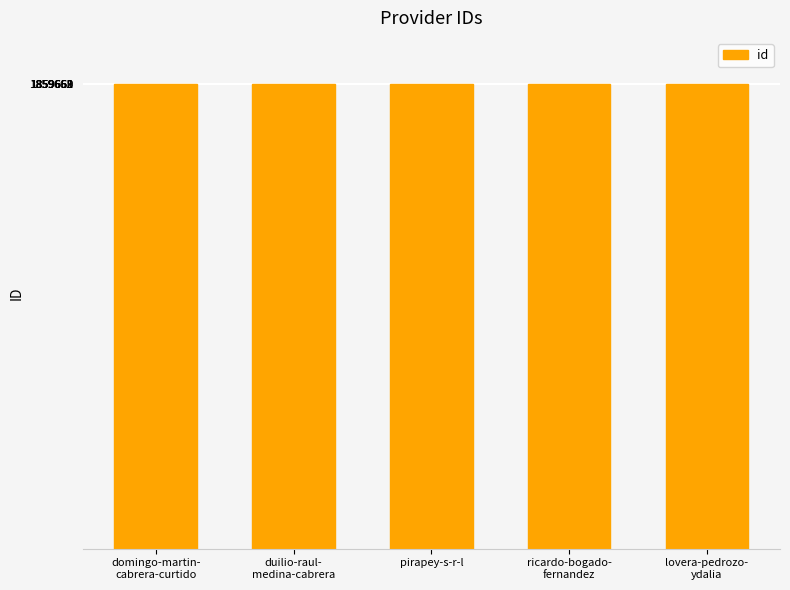

The value at pirapey-s-r-l is 2575211. True or false?

False